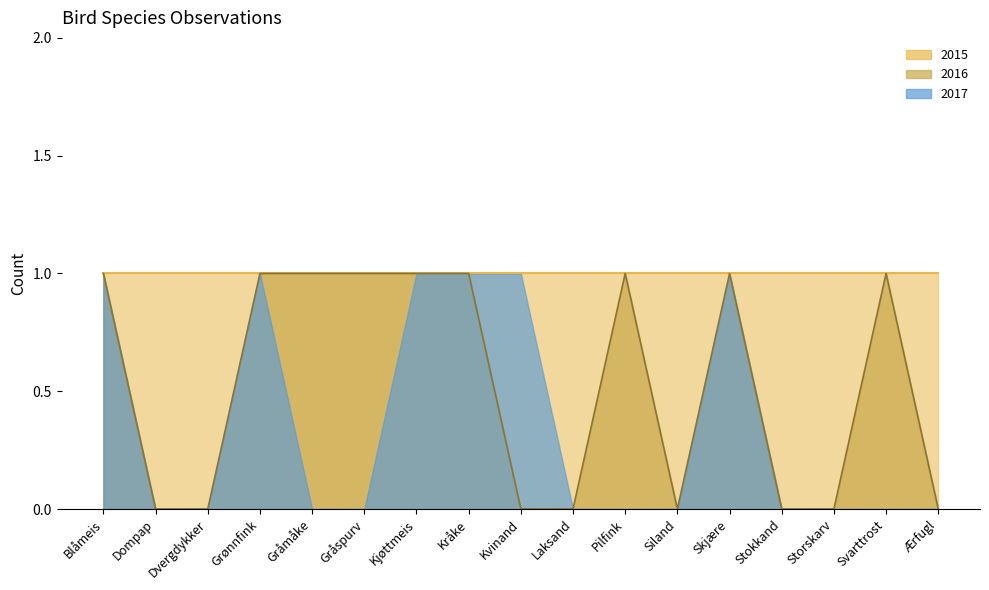

Is the value of 2015_line at Dvergdykker greater than the value of 2016_line at Grønnfink?

No